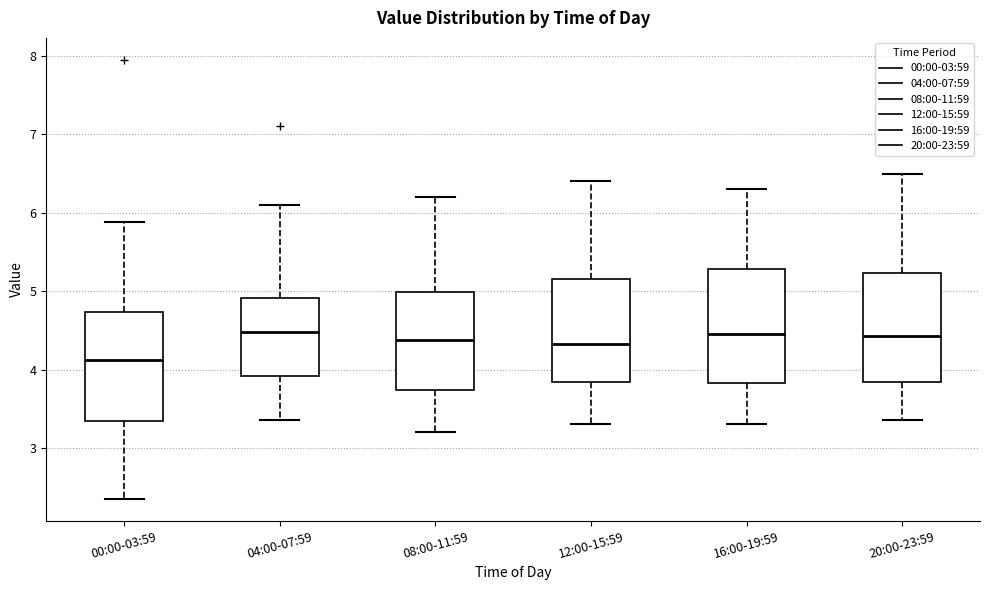

Reading left to right, read every box against the y-axis: the position of its median line, the range the box covers, and the ends of its whiskers. The values are not printed on the chart, so give them approximately, as read against the axis.

00:00-03:59: median 4.1, box 3.3 to 4.7, whiskers 2.4 to 5.9
04:00-07:59: median 4.5, box 3.9 to 4.9, whiskers 3.4 to 6.1
08:00-11:59: median 4.4, box 3.7 to 5.0, whiskers 3.2 to 6.2
12:00-15:59: median 4.3, box 3.8 to 5.2, whiskers 3.3 to 6.4
16:00-19:59: median 4.5, box 3.8 to 5.3, whiskers 3.3 to 6.3
20:00-23:59: median 4.4, box 3.8 to 5.2, whiskers 3.4 to 6.5